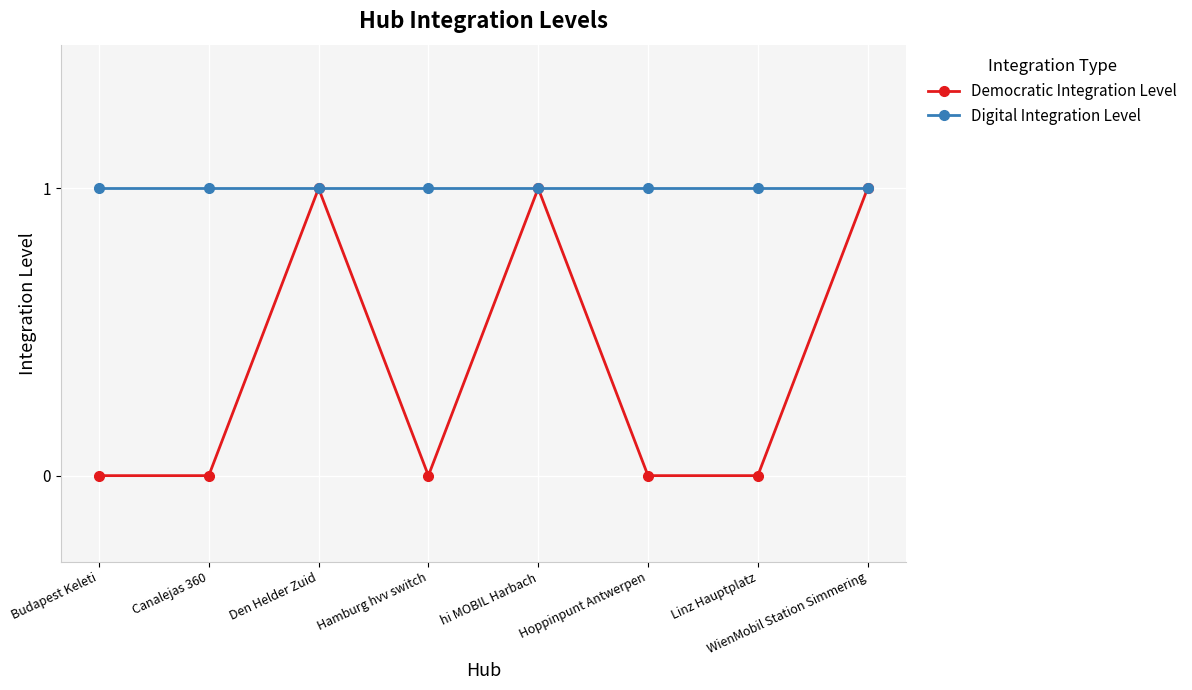

Which series has the widest spread of values?

Democratic Integration Level